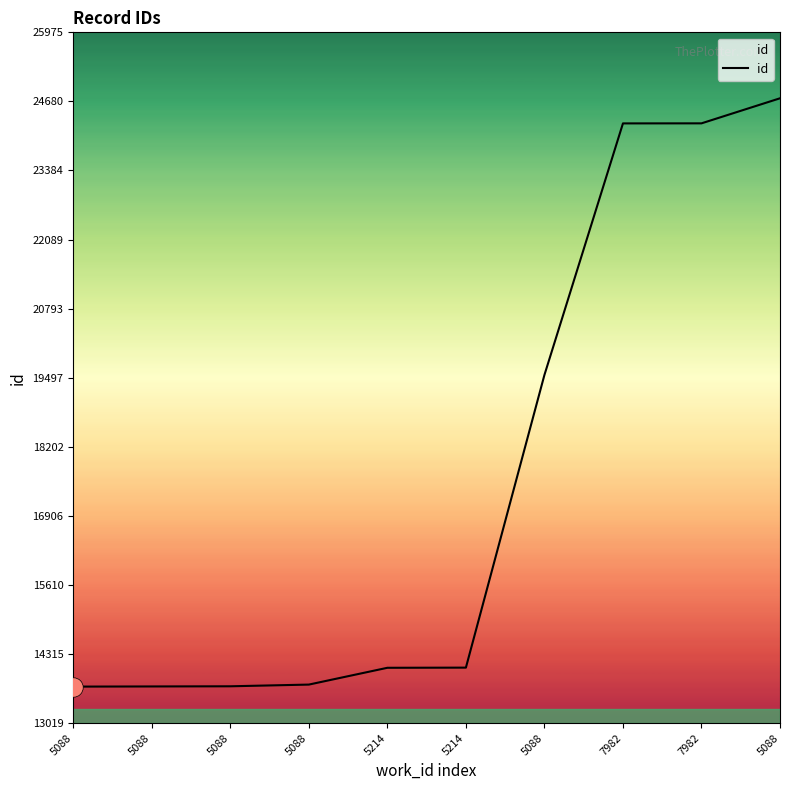

What is the ratio of the value at 5088 to the value at 7982?

0.6